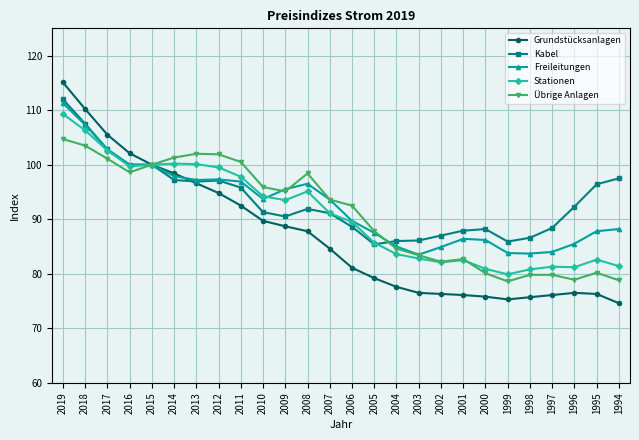

The value of Freileitungen at 2004 is 85.0. True or false?

True